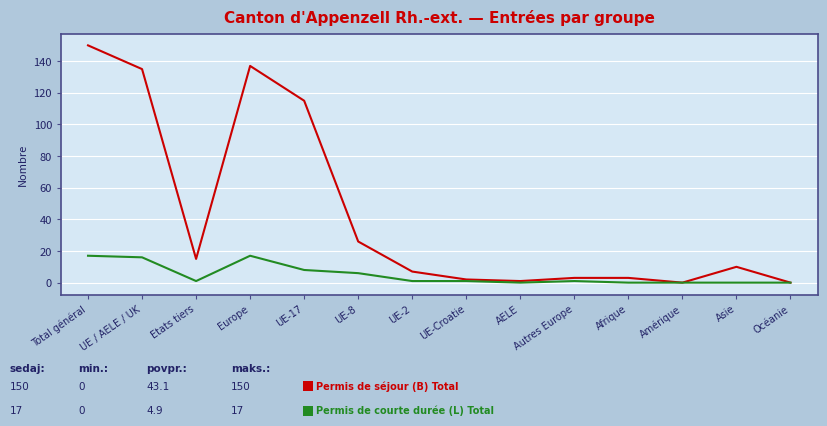

What is the greatest value displayed?

150